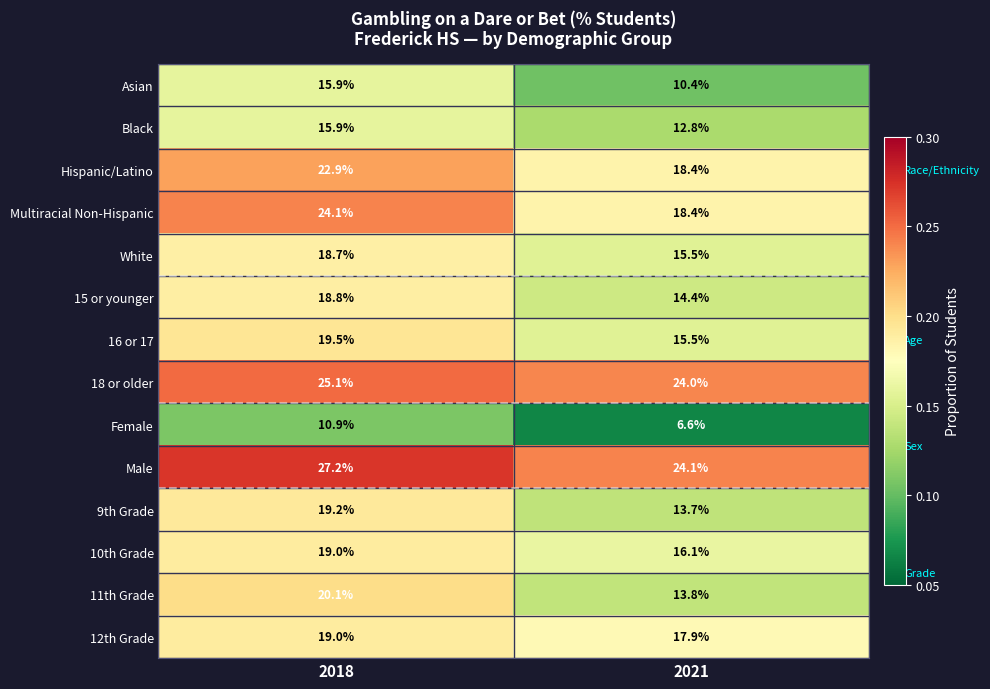

At which label does 11th Grade reach its minimum?

2021